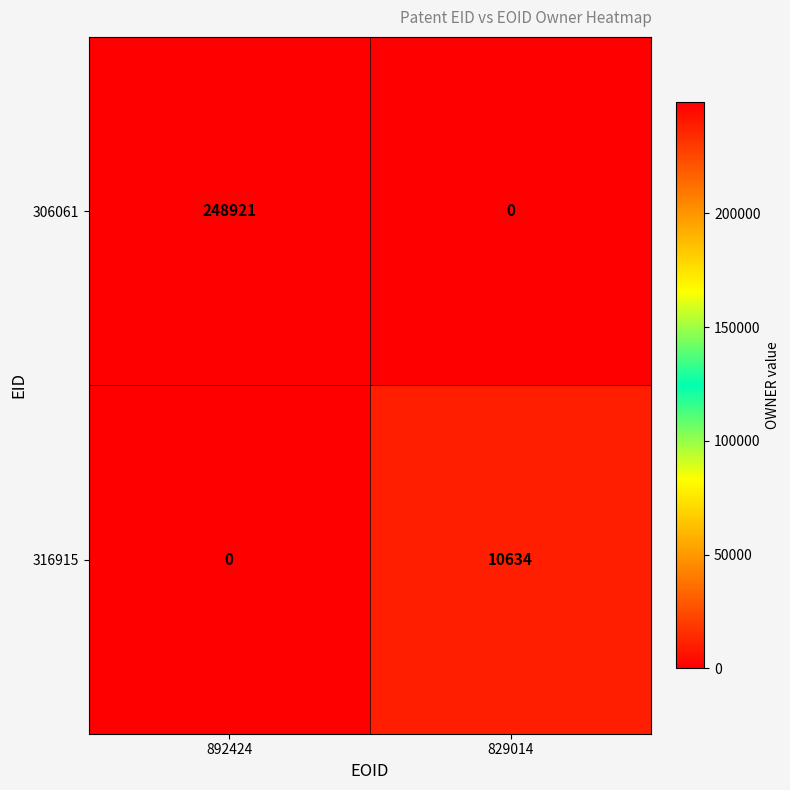

Where is 306061 nearest to the value 124460?

829014